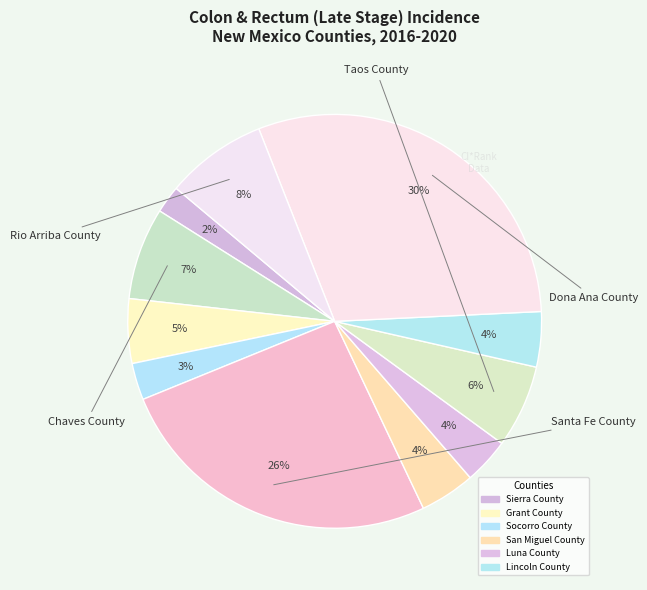

Is there any slice that represents more than half of the pie?

No